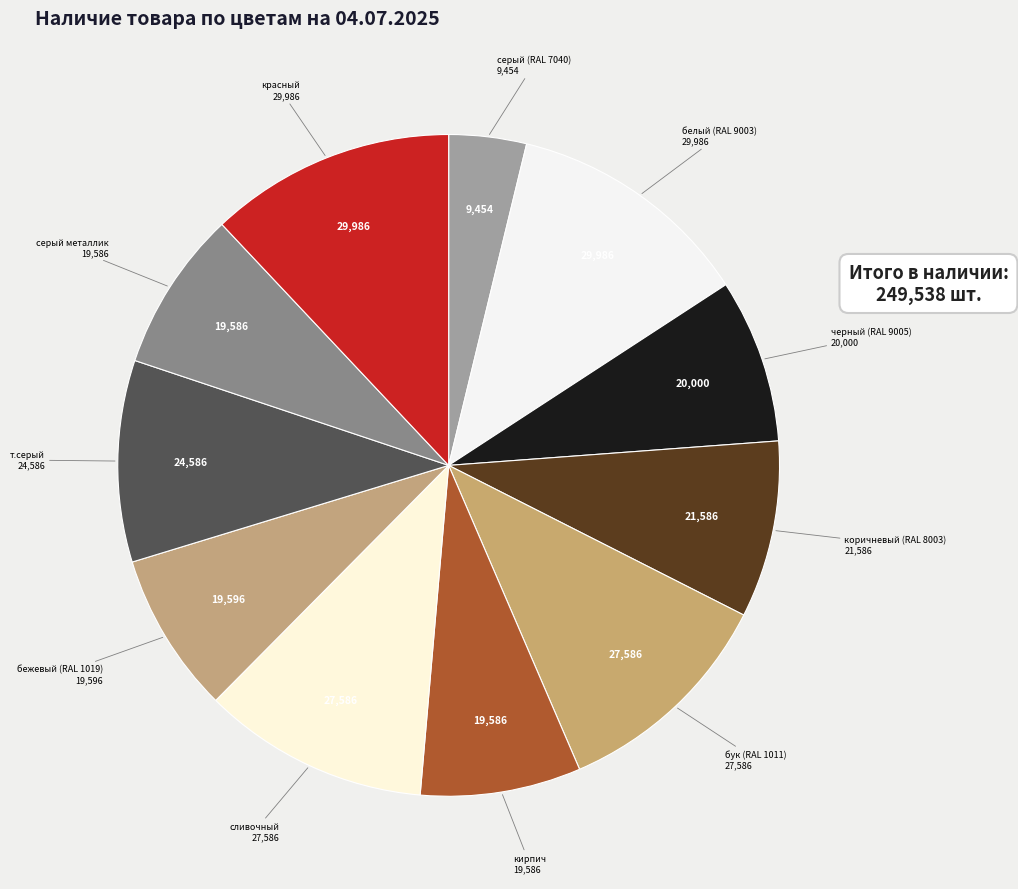

Count the number of slices in the pie.

11